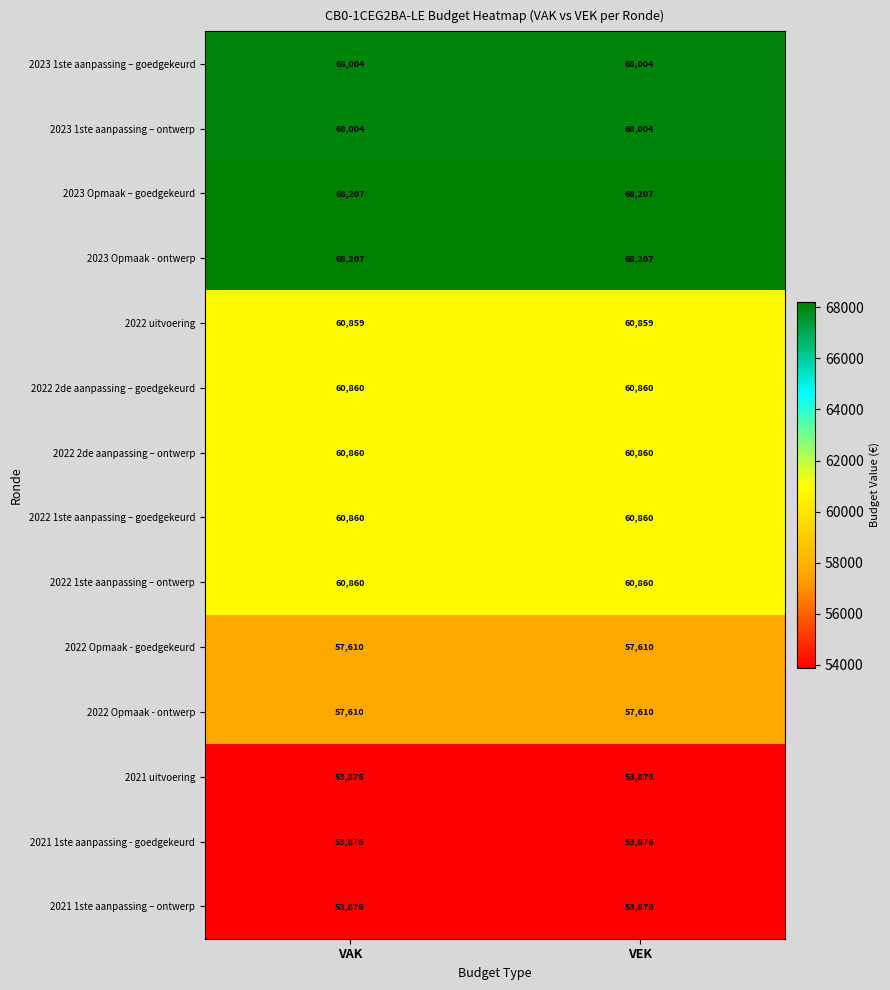

What is the total value across all series at VAK?

853569